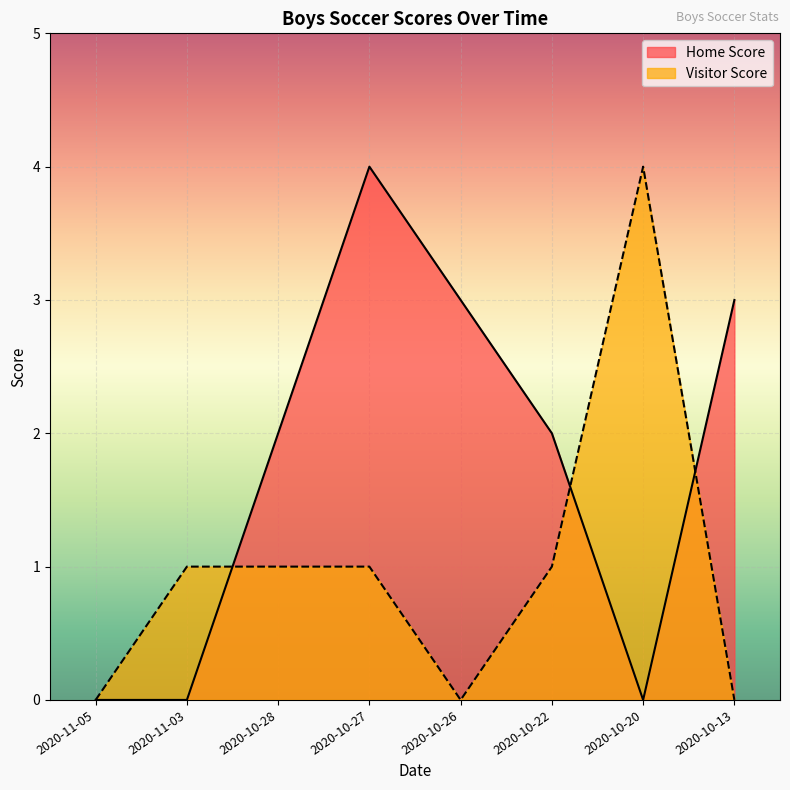

What is the maximum value for Home Score?

4